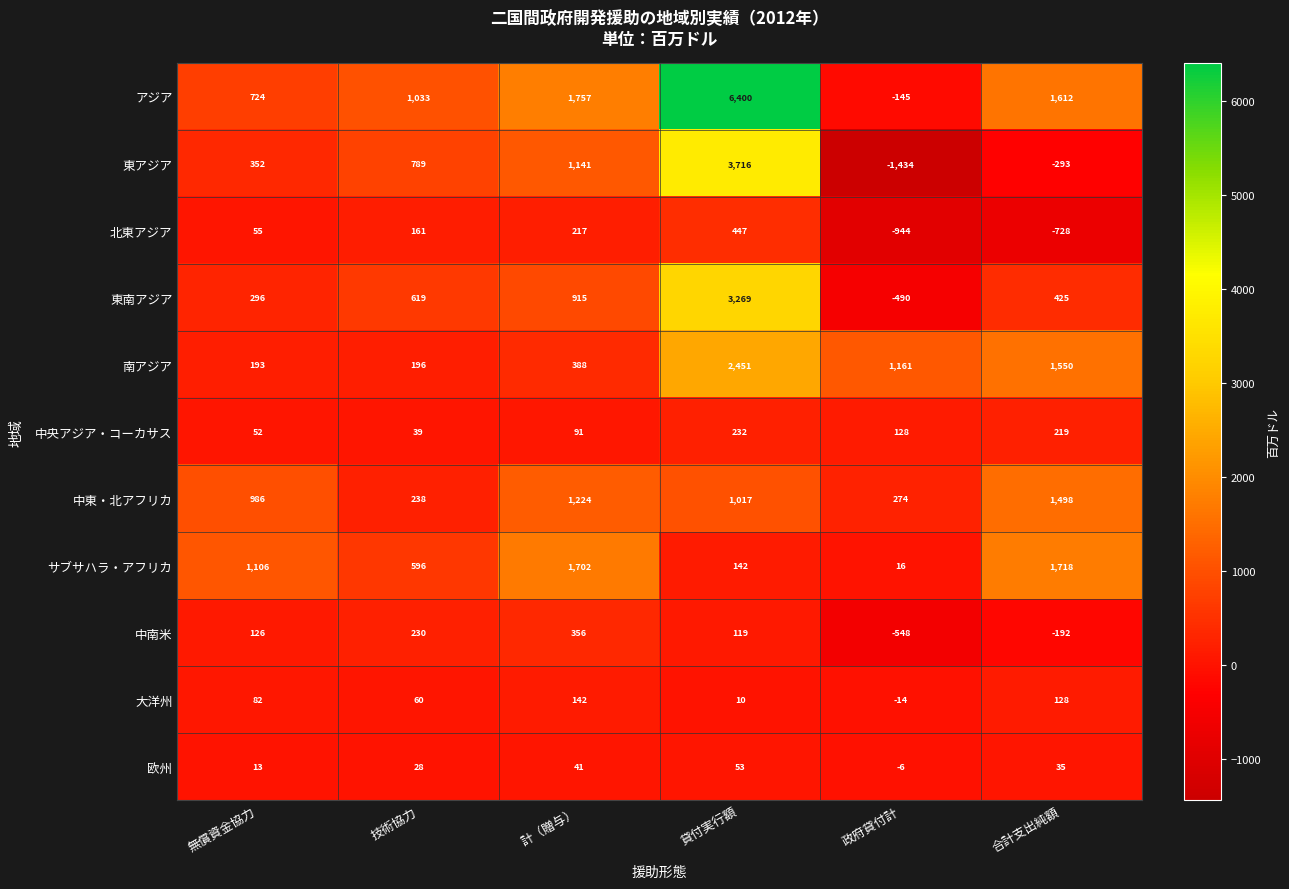

Is it true that 中東・北アフリカ equals 2269 at 合計支出純額?

False